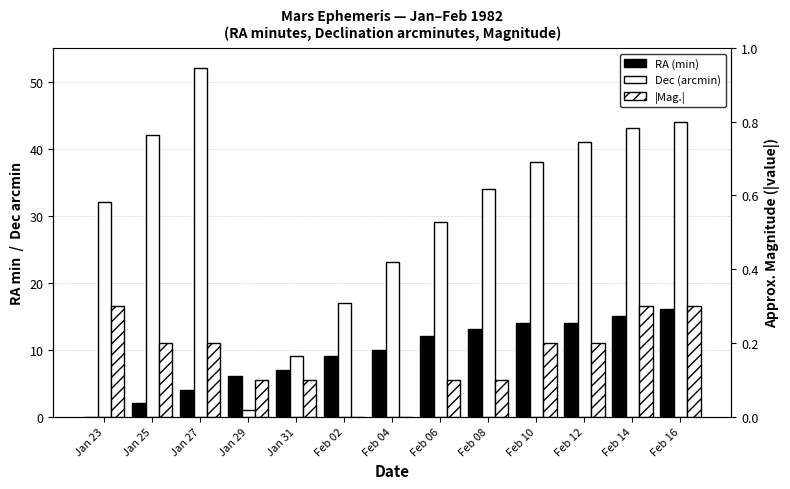

Read the Dec (arcmin) value at Jan 23.

32.0